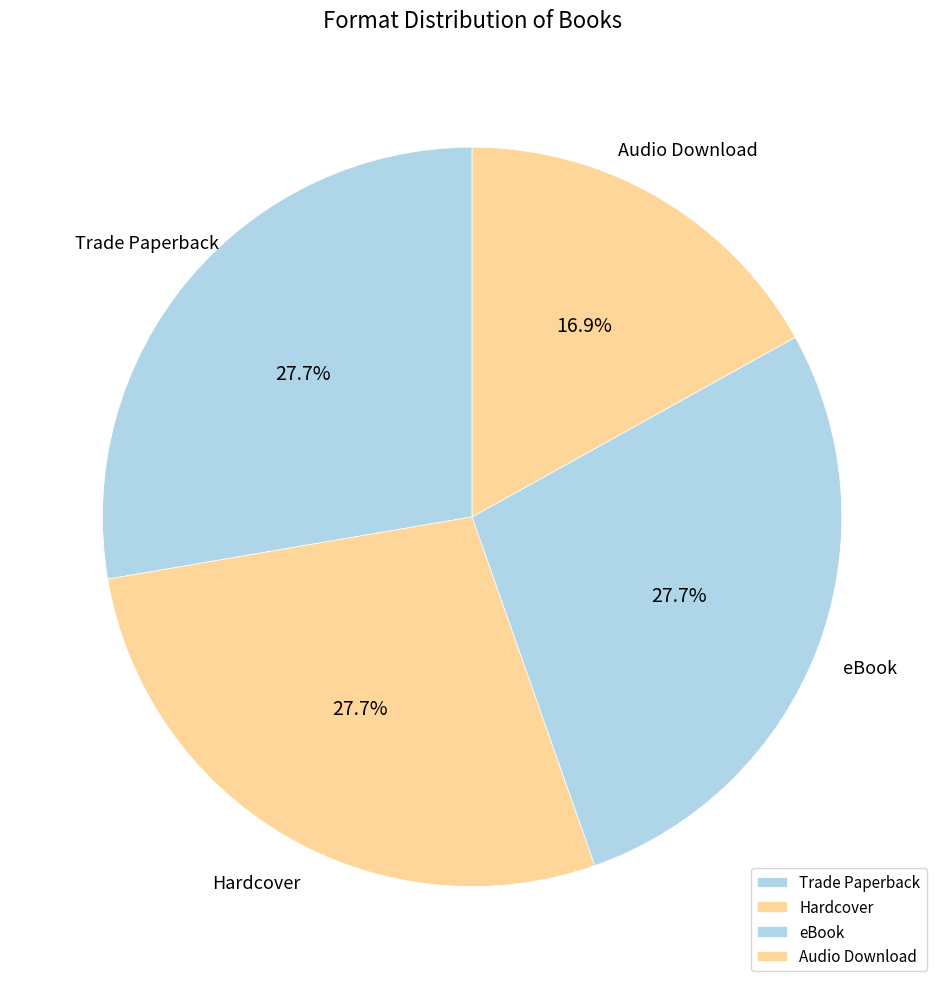

How many slices are in this pie chart?

4